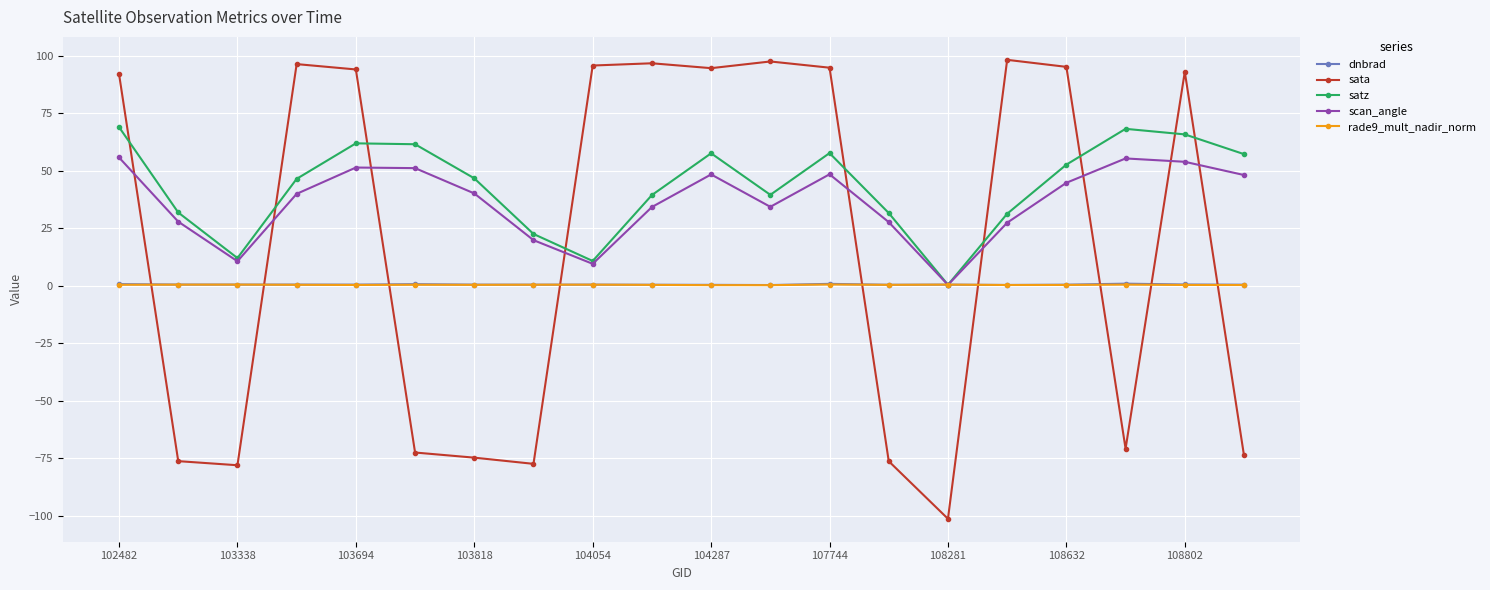

What is the value of the sata point at the 4th from the left?

96.3